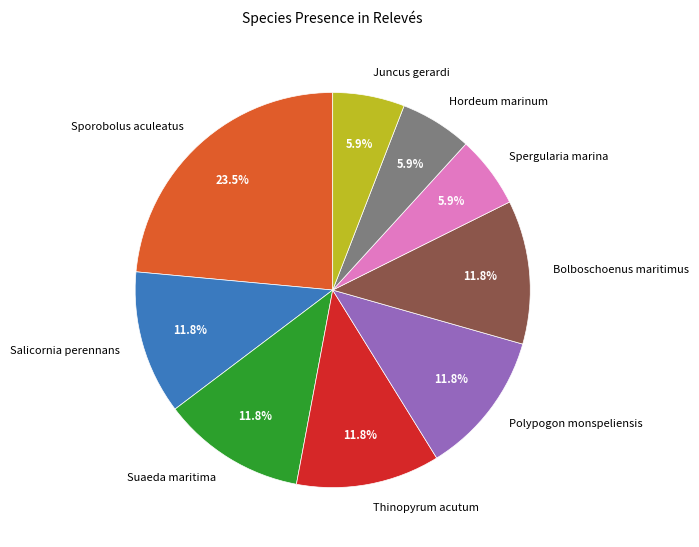

Approximately how many times larger is the value at Hordeum marinum compared to Juncus gerardi?

1.0